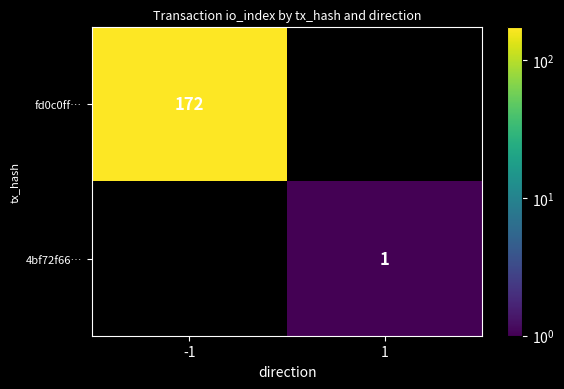

Is it true that fd0c0ff… equals 85 at -1?

False